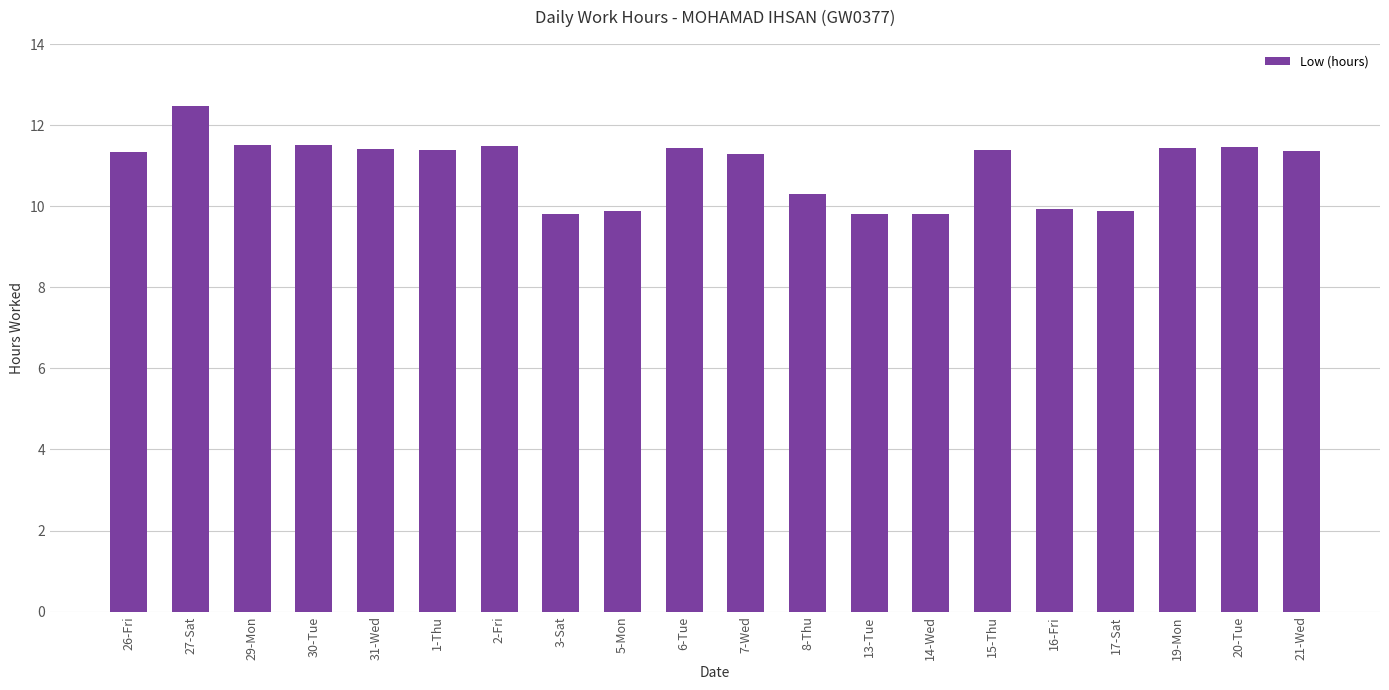

Which category has the highest value across all series?

27-Sat